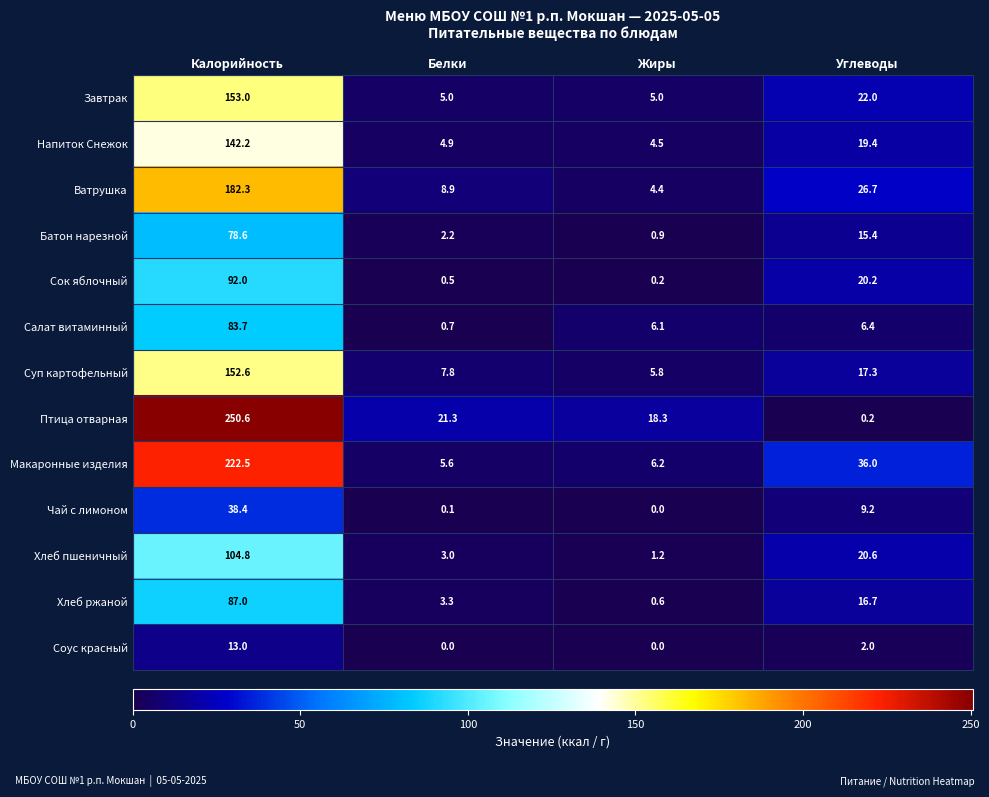

Which series changed the most between Калорийность and Углеводы?

Птица отварная